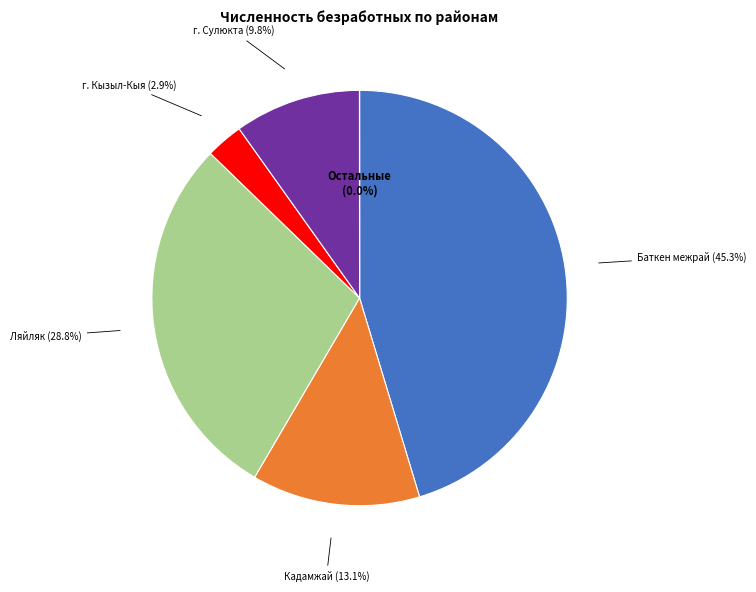

Which category has the biggest portion of the pie?

Баткен межрай